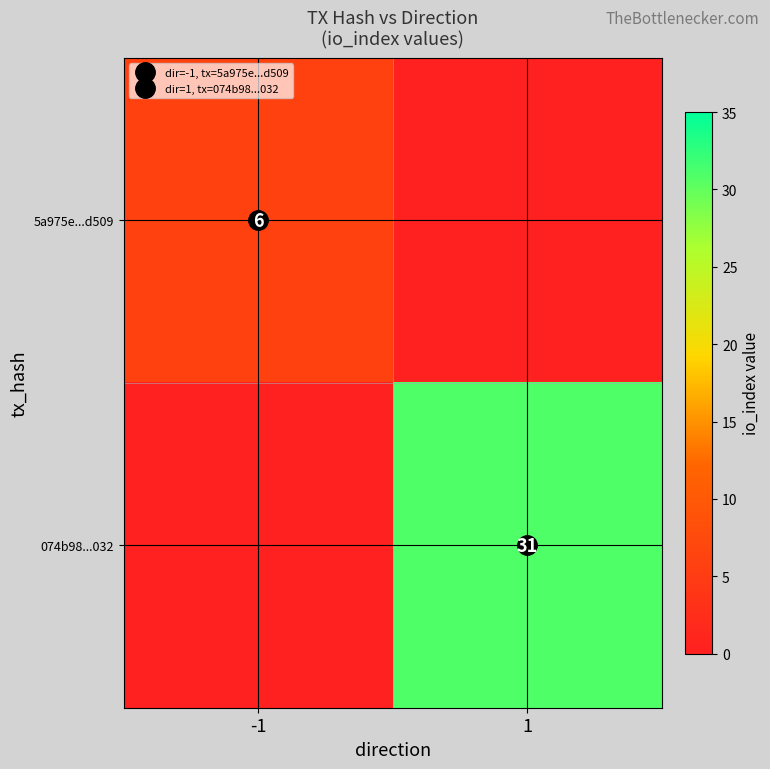

Which series has the largest range (max minus min)?

074b98...032